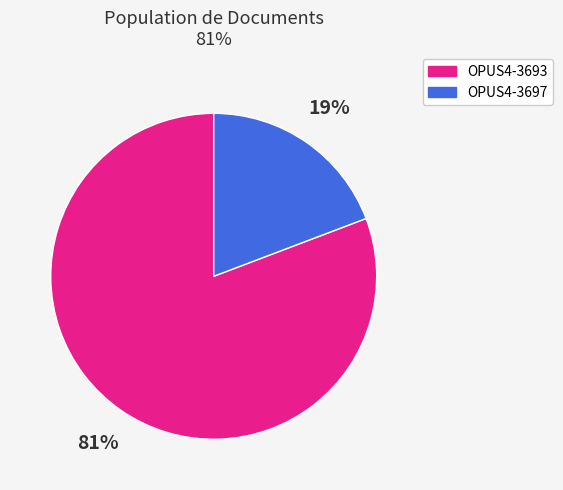

How many segments does this pie chart have?

2